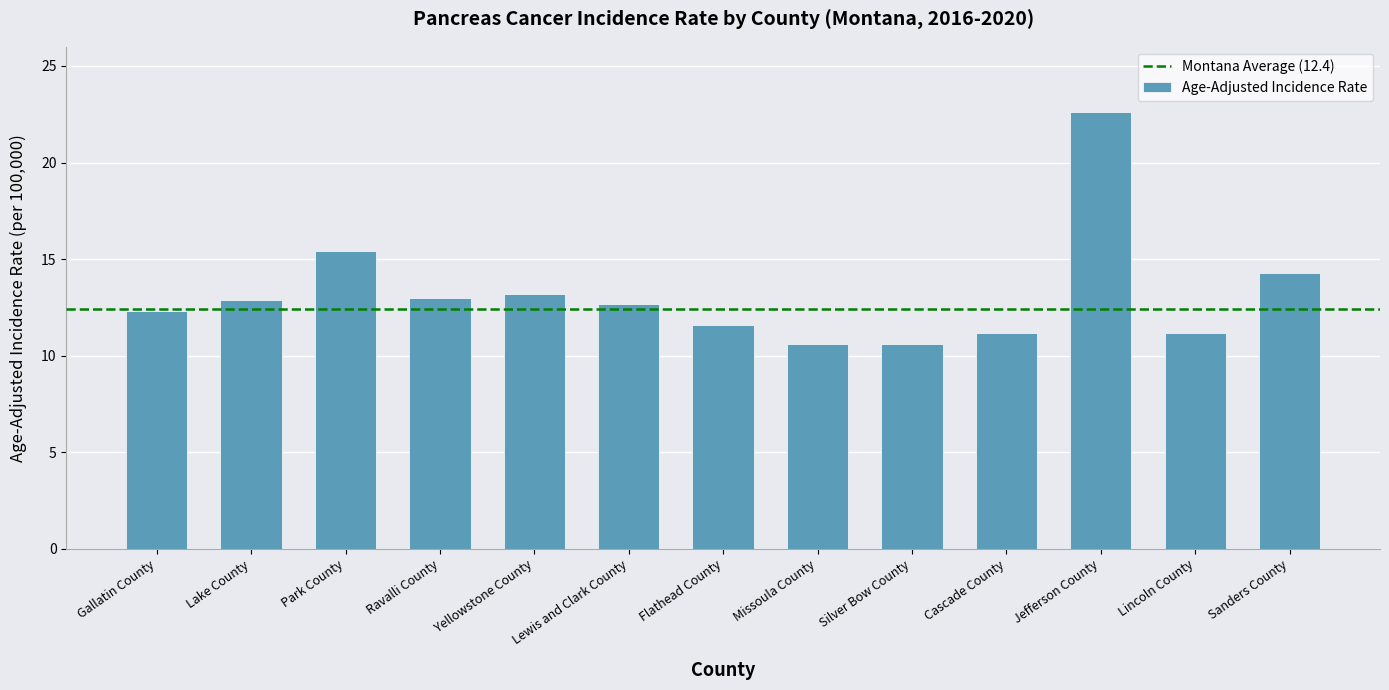

The value at Lewis and Clark County is 17.7. True or false?

False